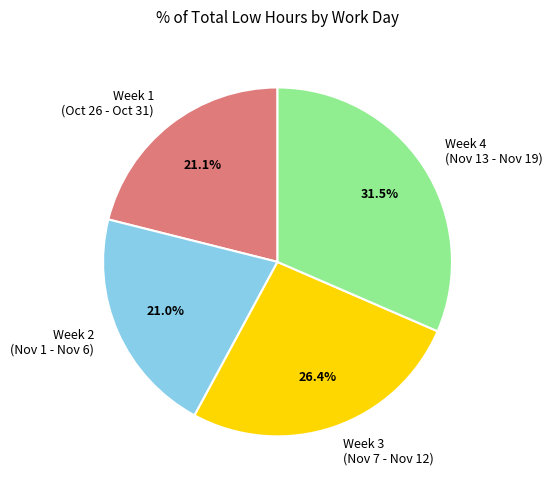

What is the largest slice in the pie chart?

Week 4 (Nov 13 - Nov 19)